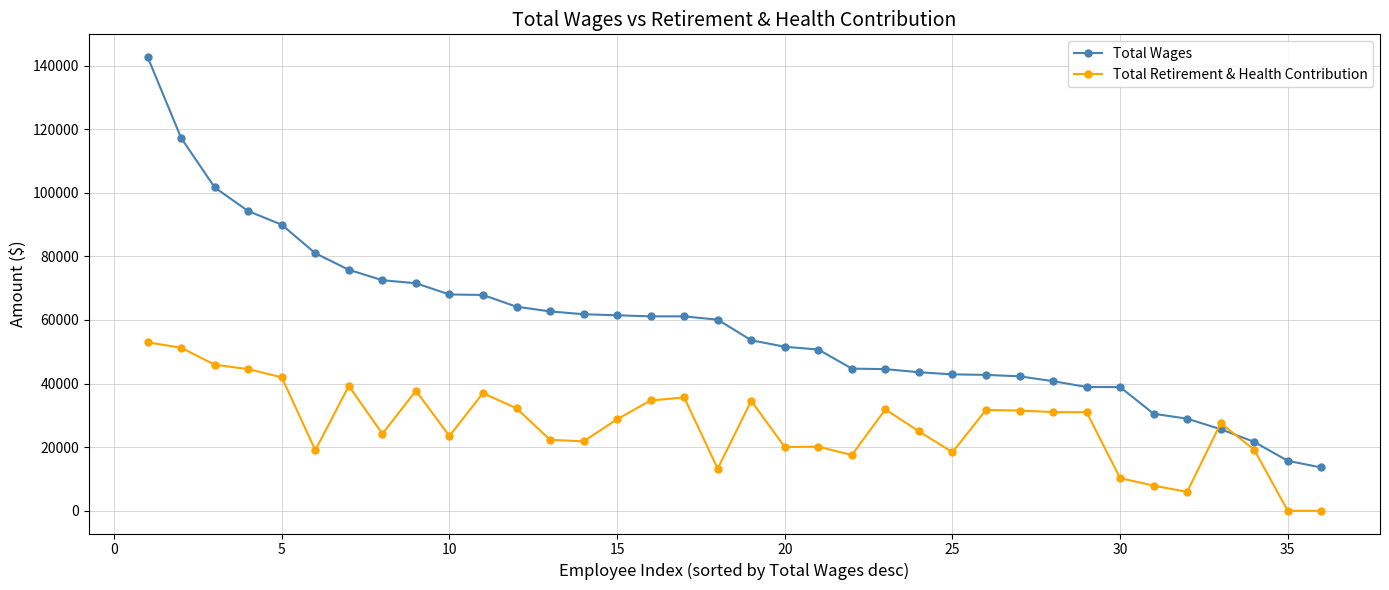

How many intersections are there between Total Wages and Total Retirement & Health Contribution?

2